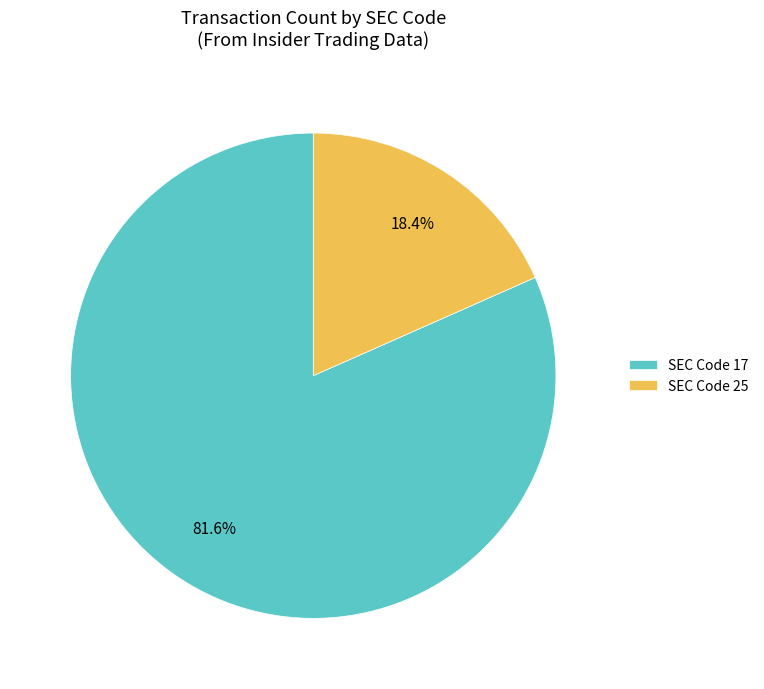

What is the smallest slice in the pie chart?

SEC Code 25